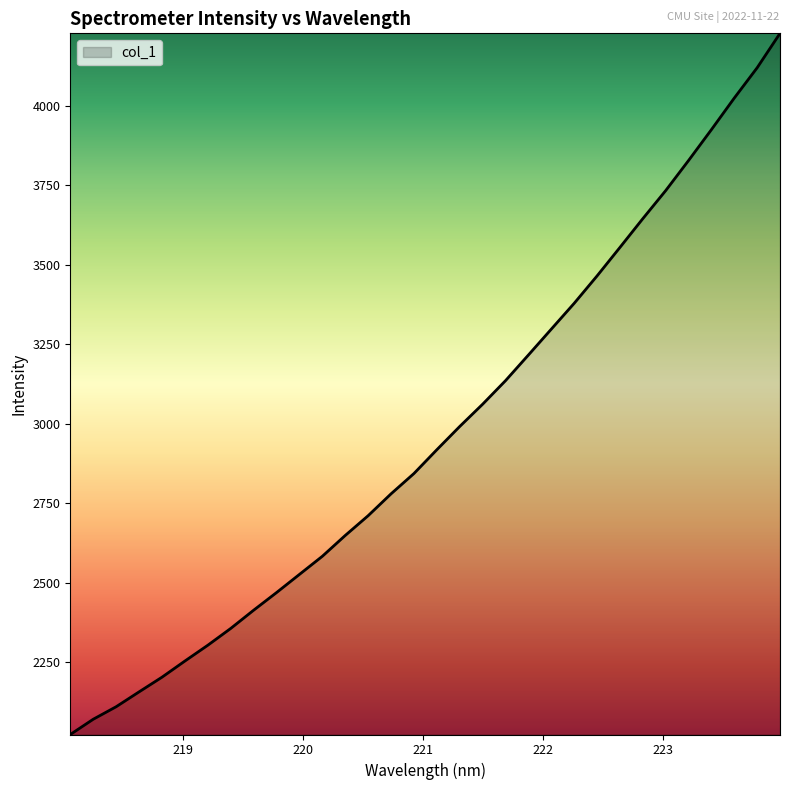

What is the difference between the maximum and minimum values?

2205.8